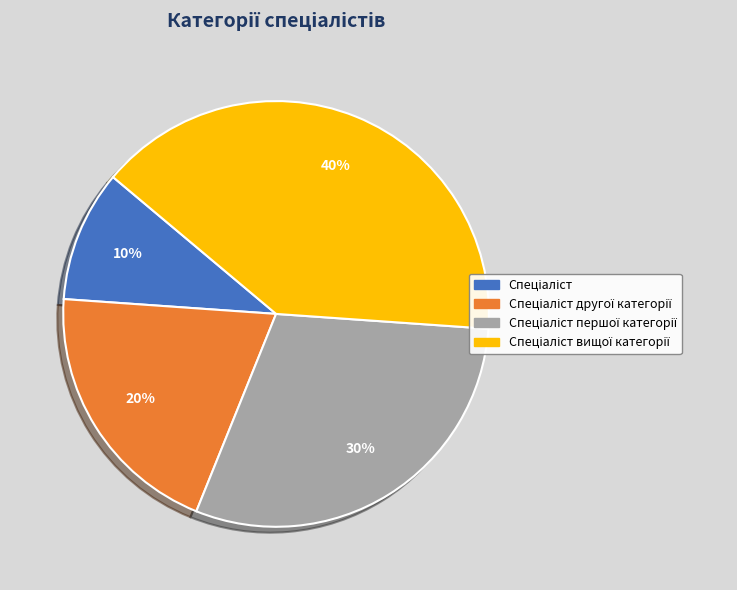

How many slices are in this pie chart?

4